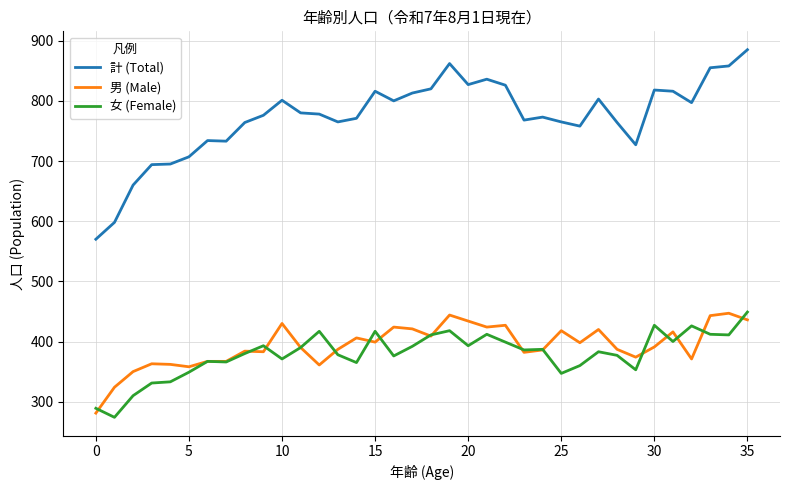

What is the maximum value for 計 (Total)?

885